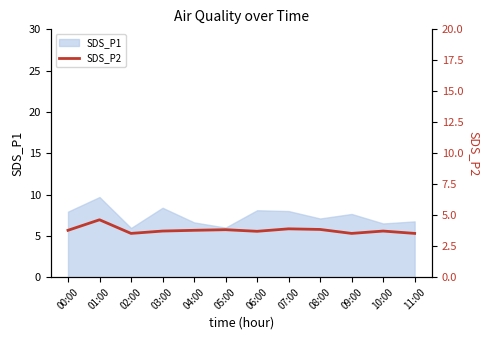

Is it true that SDS_P1 equals 10.0 at 10:00?

False